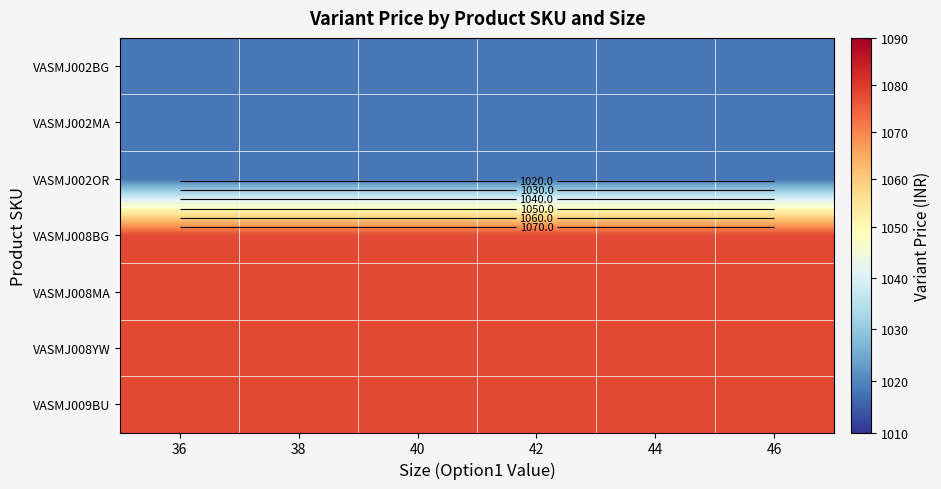

Which has a higher value, 46 or 44?

46